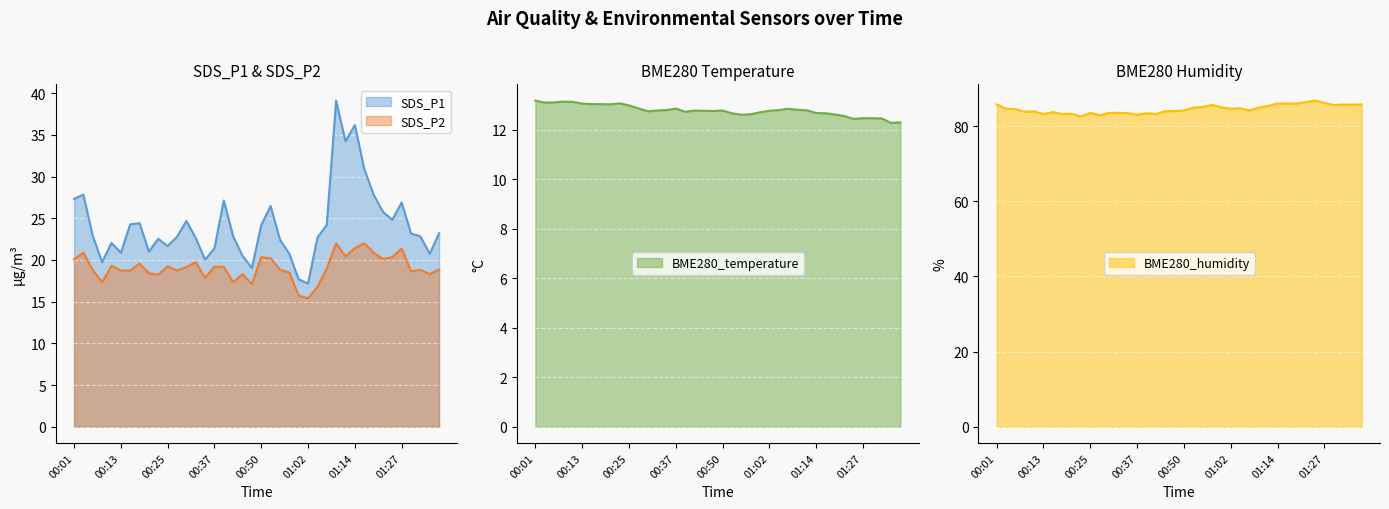

At which category does the chart reach its peak across all series?

01:24